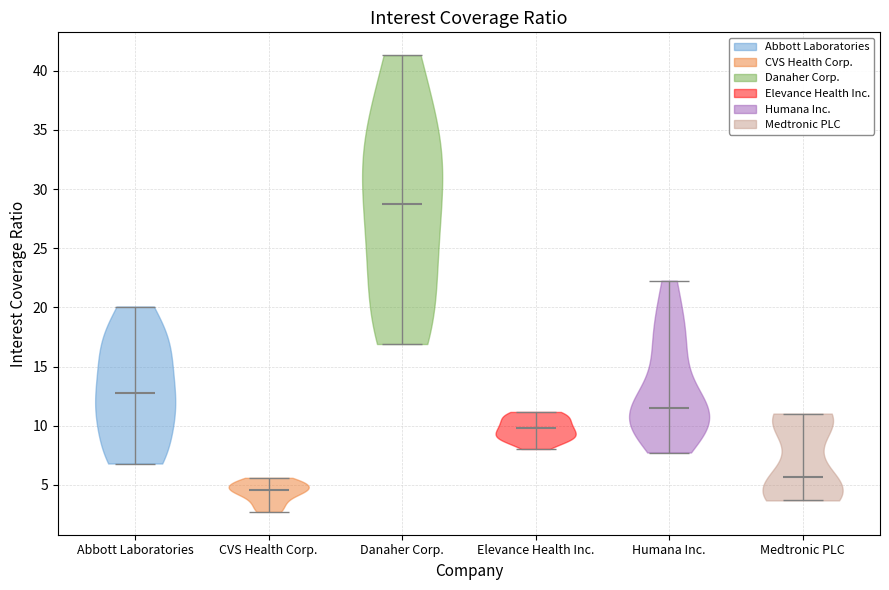

Reading left to right, read every violin against the y-axis: where its median line is, and the lowest and highest points it reaches. The values are not printed on the chart, so give them approximately, as read against the axis.

Abbott Laboratories: median line 13.0, lowest point 7.0, highest point 20.0
CVS Health Corp.: median line 4.5, lowest point 2.5, highest point 5.5
Danaher Corp.: median line 28.5, lowest point 17.0, highest point 41.5
Elevance Health Inc.: median line 10.0, lowest point 8.0, highest point 11.0
Humana Inc.: median line 11.5, lowest point 7.5, highest point 22.5
Medtronic PLC: median line 5.5, lowest point 3.5, highest point 11.0